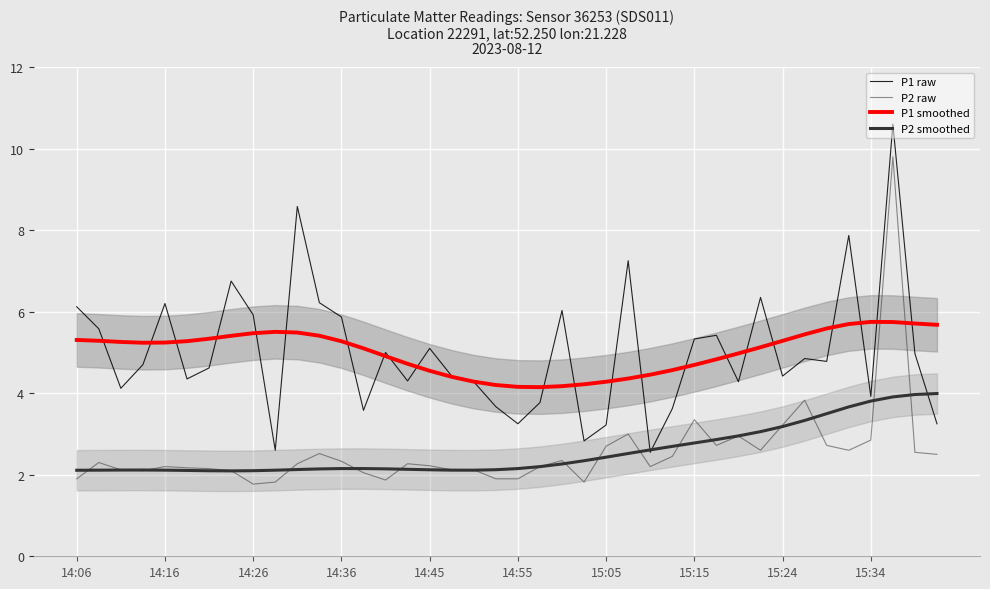

Which series changed the most between 12 and 19?

P1 raw